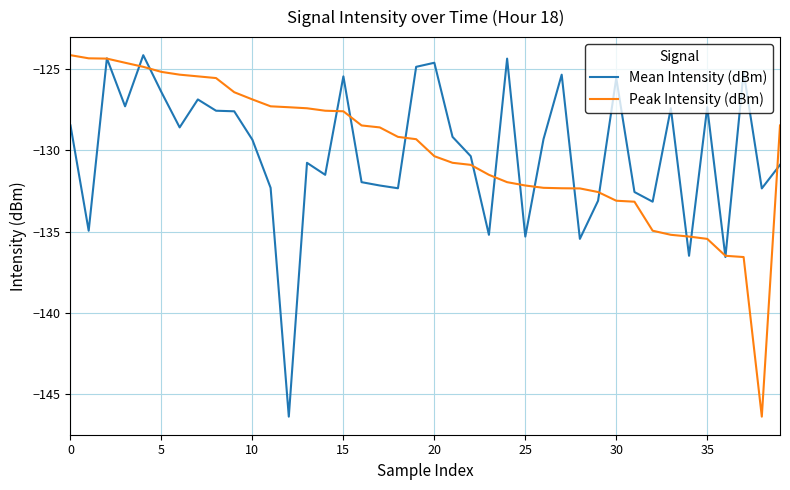

Does the chart display data point markers on the line(s)?

No